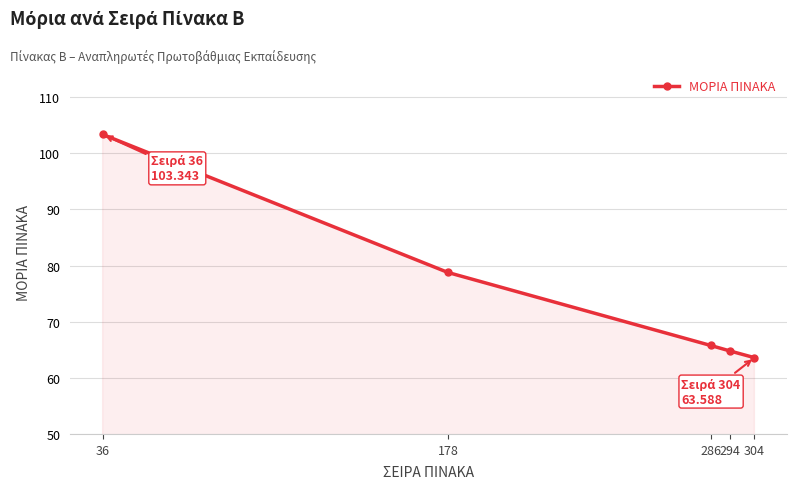

Reading left to right, transcribe all the data shown in this chart.

36=103.3	178=78.8	286=65.8	294=64.8	304=63.6